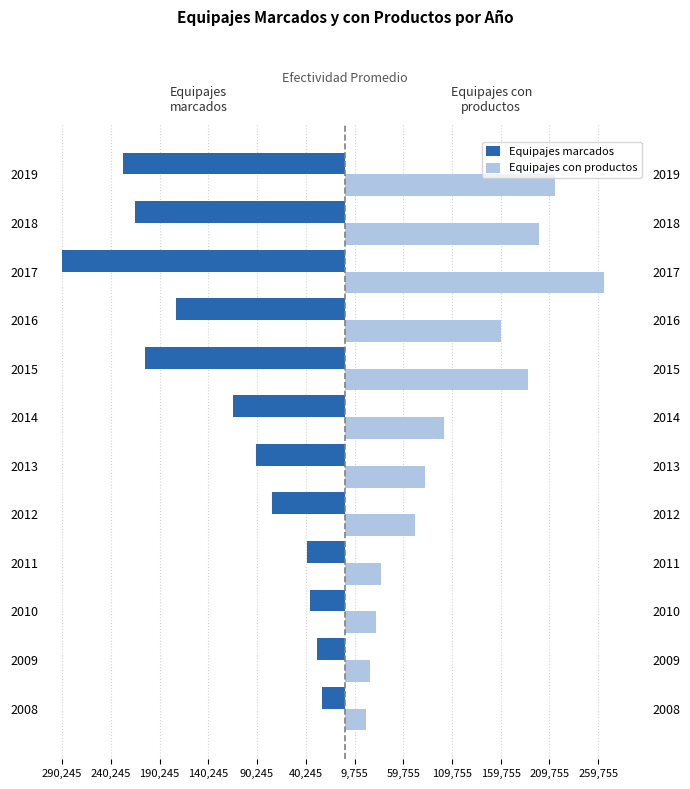

What is the difference between the maximum and minimum values in the Equipajes con productos series?

243335